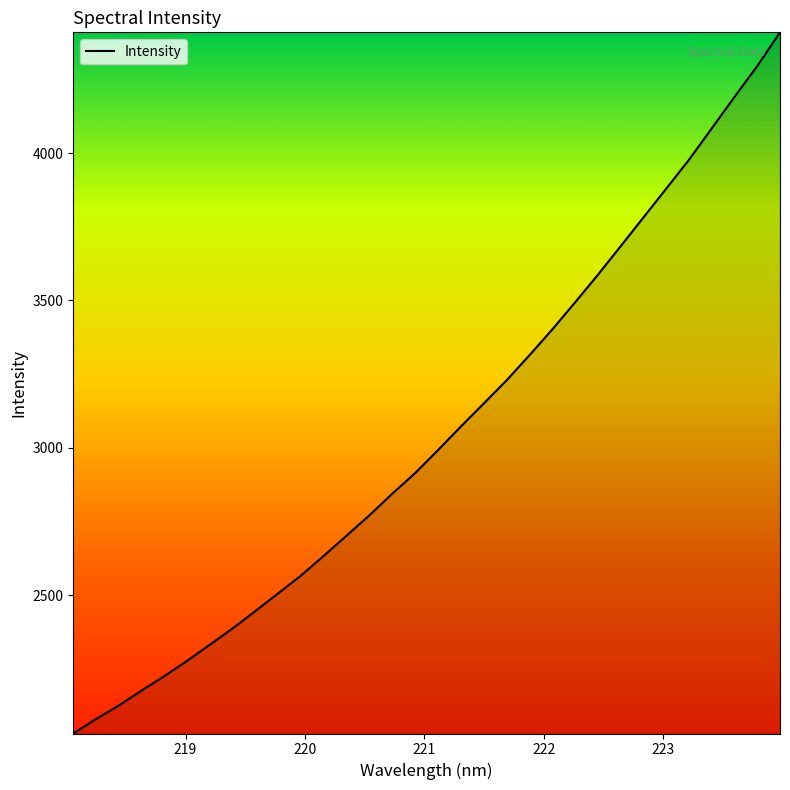

What is the difference between the maximum and minimum values?

2378.9